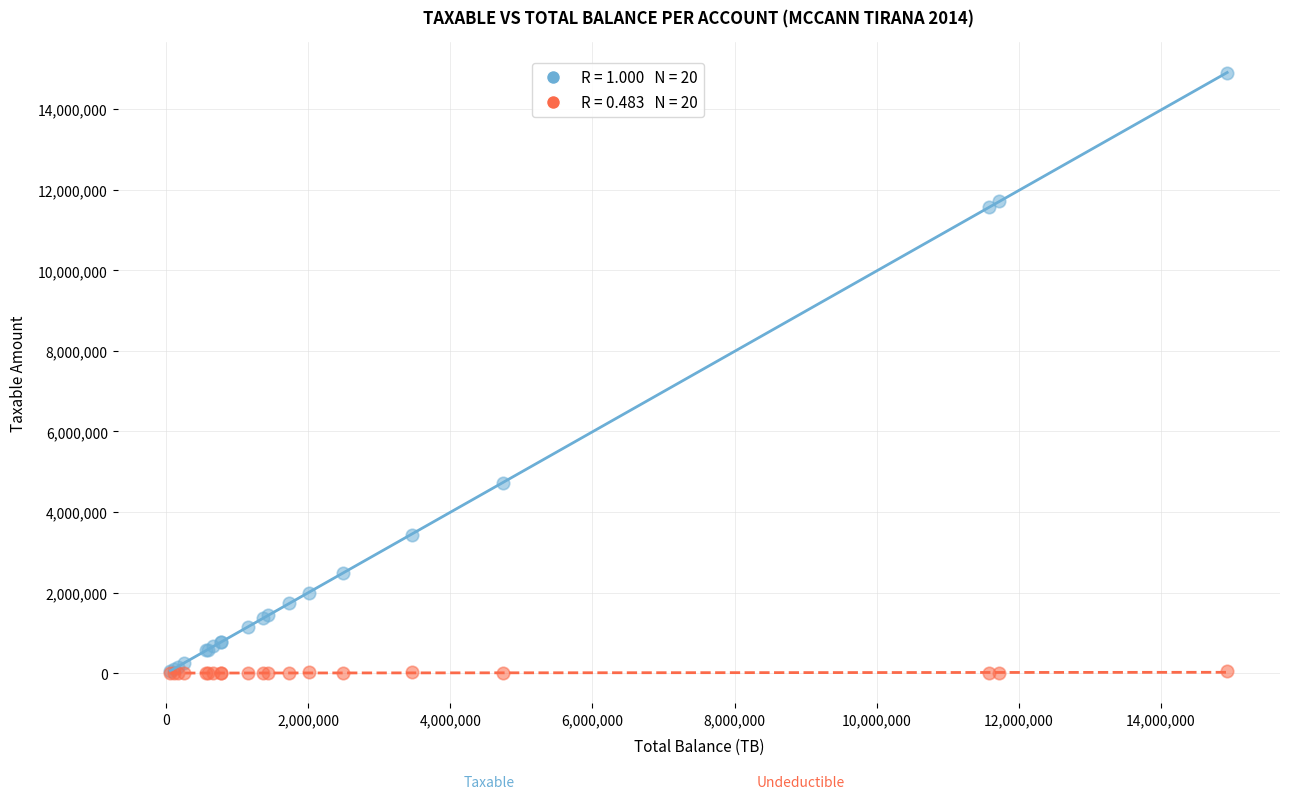

Across all series, what Y value is closest to 7443929?

4731146.9